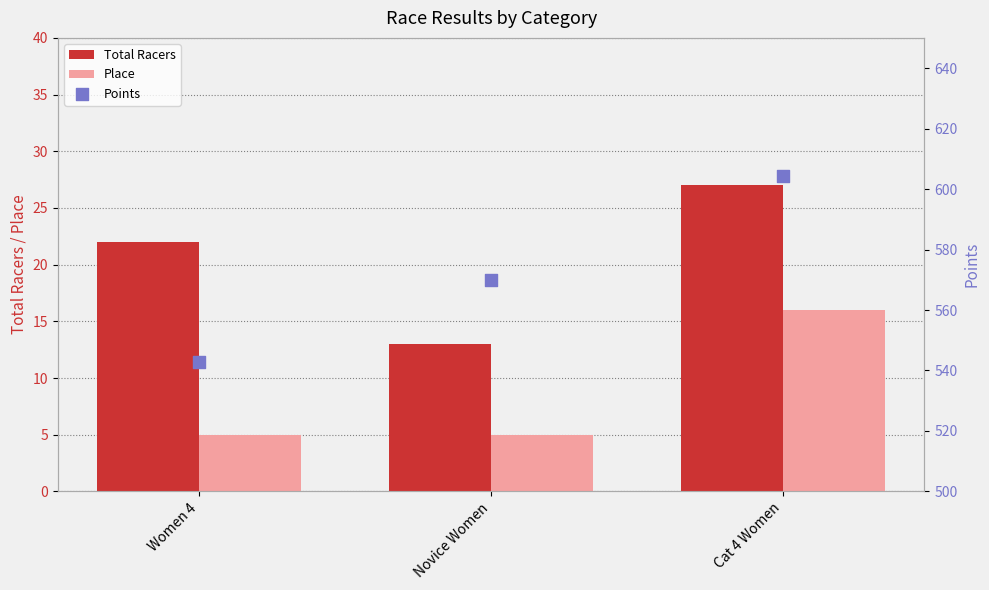

At which category is the sum across all series the highest?

Cat 4 Women